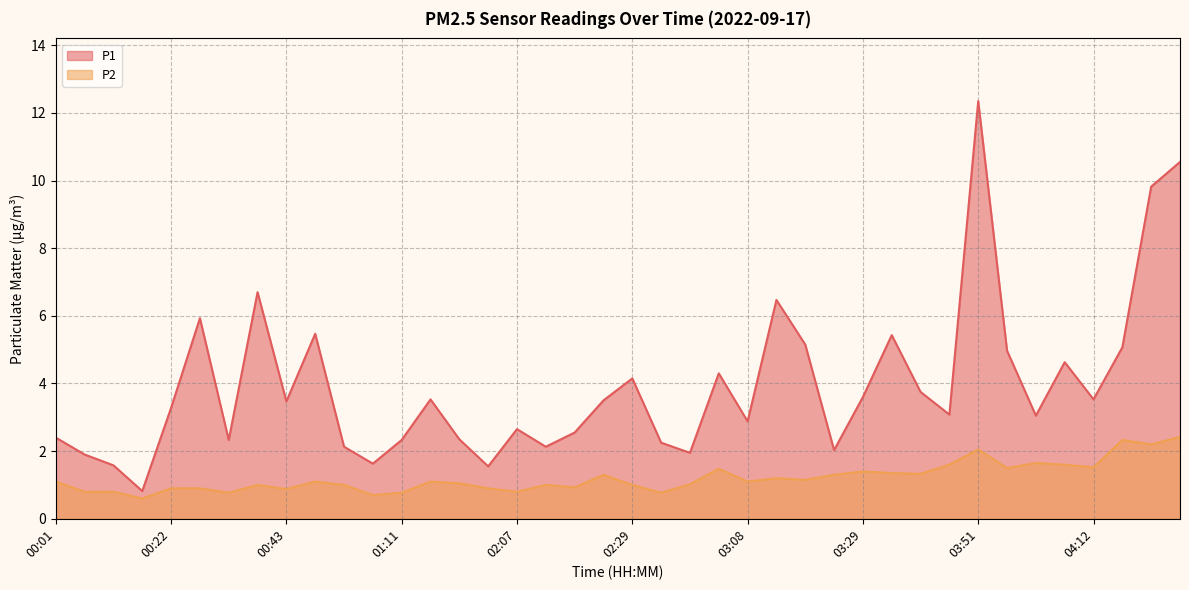

Reading left to right, transcribe all the data shown in this chart.

P1: 00:01=2.4	00:06=1.9	00:11=1.6	00:17=0.8	00:22=3.3	00:27=5.9	00:33=2.3	00:38=6.7	00:43=3.5	00:49=5.5	01:00=2.1	01:05=1.6	01:11=2.3	01:28=3.5	01:34=2.4	02:01=1.6	02:07=2.6	02:12=2.1	02:18=2.5	02:24=3.5	02:29=4.2	02:34=2.2	02:40=1.9	03:02=4.3	03:08=2.9	03:13=6.5	03:19=5.2	03:24=2.0	03:29=3.6	03:35=5.4	03:40=3.8	03:45=3.1	03:51=12.3	03:56=5.0	04:01=3.0	04:07=4.6	04:12=3.5	04:17=5.1	04:22=9.8	04:28=10.6
P2: 00:01=1.1	00:06=0.8	00:11=0.8	00:17=0.6	00:22=0.9	00:27=0.9	00:33=0.8	00:38=1.0	00:43=0.9	00:49=1.1	01:00=1.0	01:05=0.7	01:11=0.8	01:28=1.1	01:34=1.1	02:01=0.9	02:07=0.8	02:12=1.0	02:18=0.9	02:24=1.3	02:29=1.0	02:34=0.8	02:40=1.0	03:02=1.5	03:08=1.1	03:13=1.2	03:19=1.1	03:24=1.3	03:29=1.4	03:35=1.4	03:40=1.3	03:45=1.6	03:51=2.0	03:56=1.5	04:01=1.6	04:07=1.6	04:12=1.5	04:17=2.3	04:22=2.2	04:28=2.4